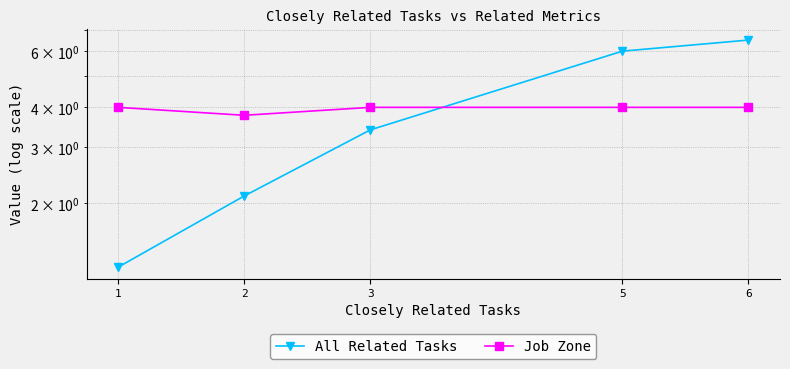

Is it true that All Related Tasks equals 1.8 at 1?

False